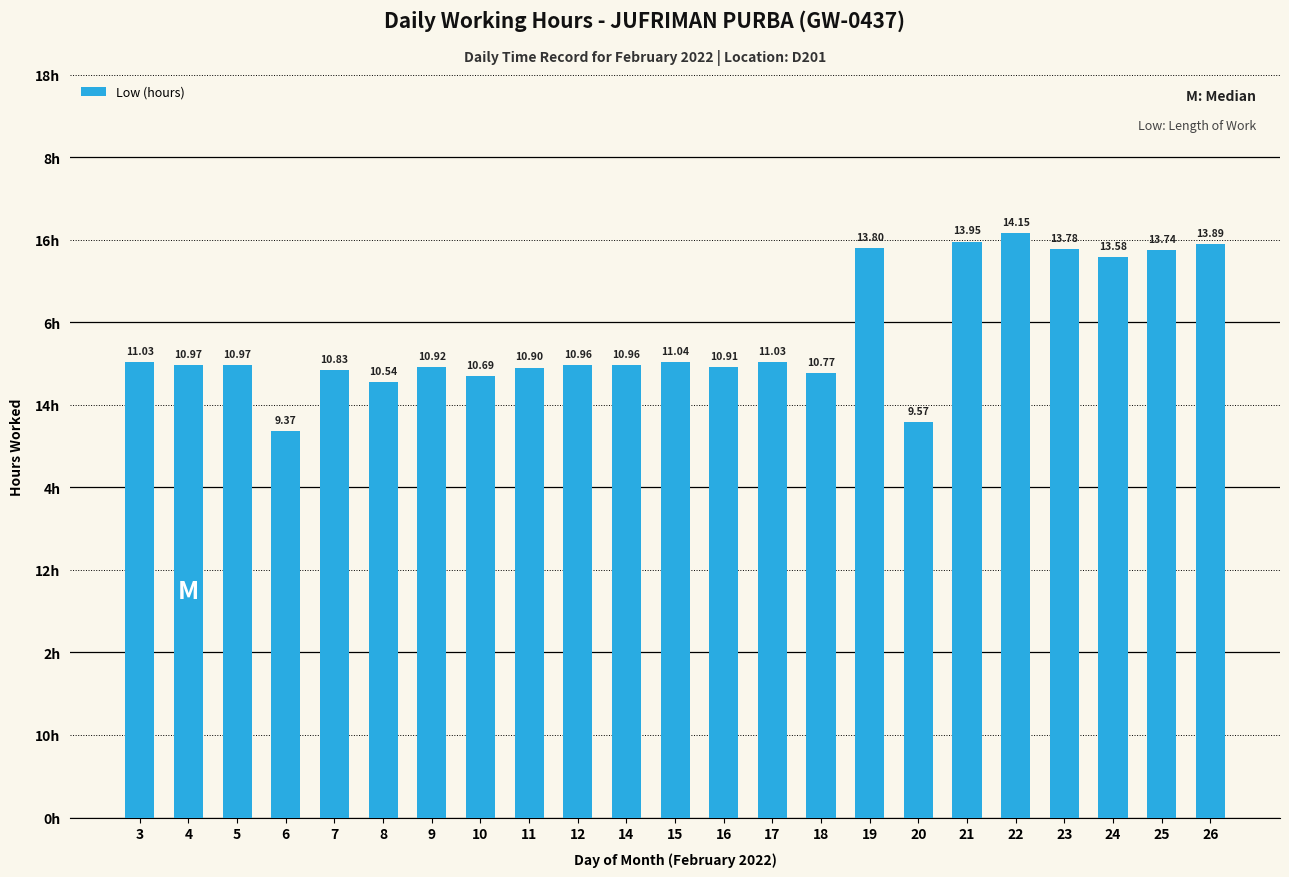

What is the sum of all values?

268.4